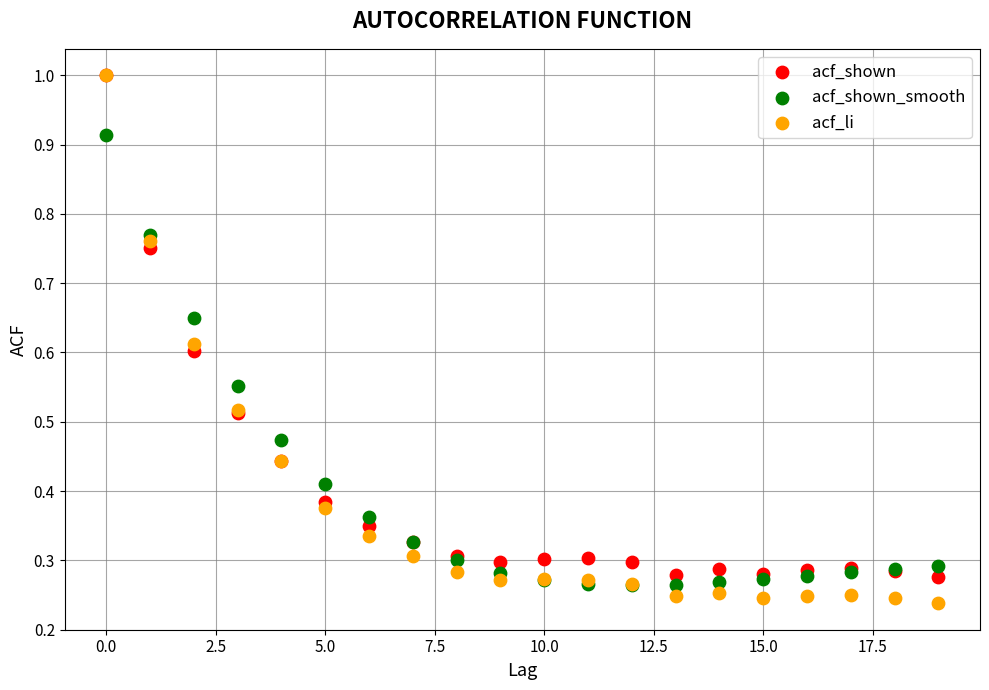

What are all the series names shown in the legend?

acf_shown, acf_shown_smooth, acf_li